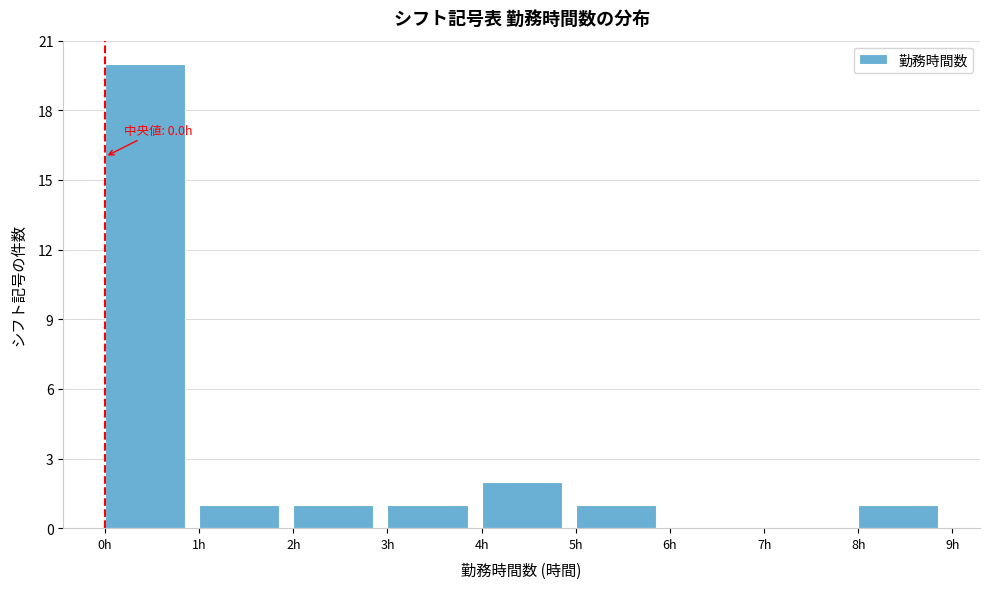

Over which range of the x-axis is the bar tallest?

0 to 1